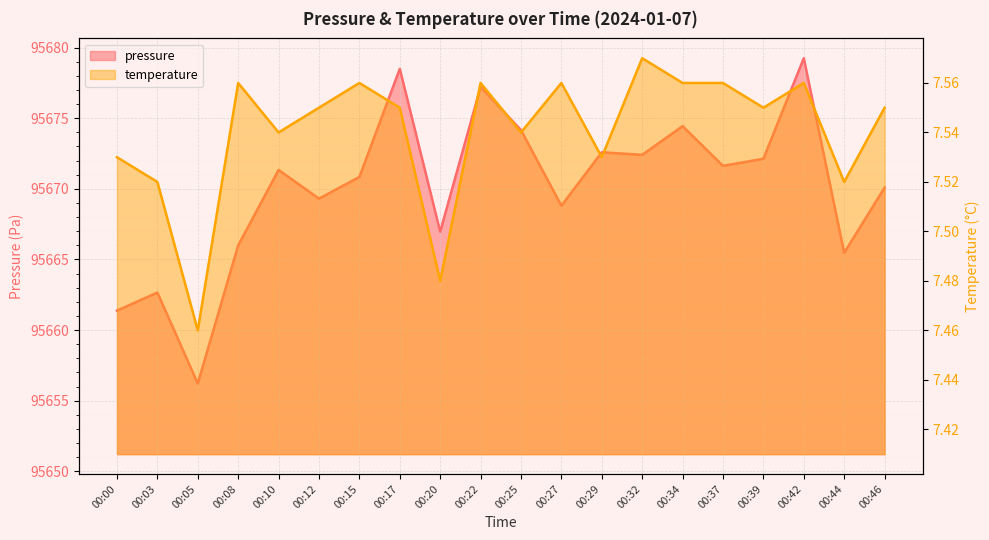

Which label corresponds to the smallest value in the chart?

00:05